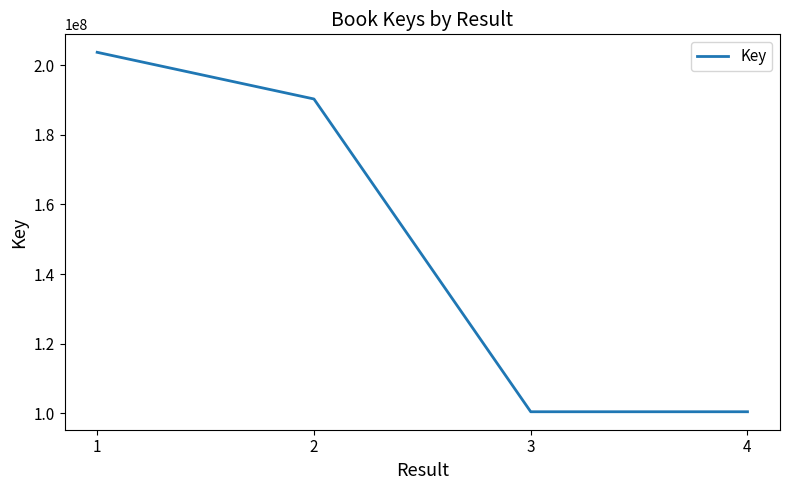

What is the change in value from 2 to 4?

-89862388